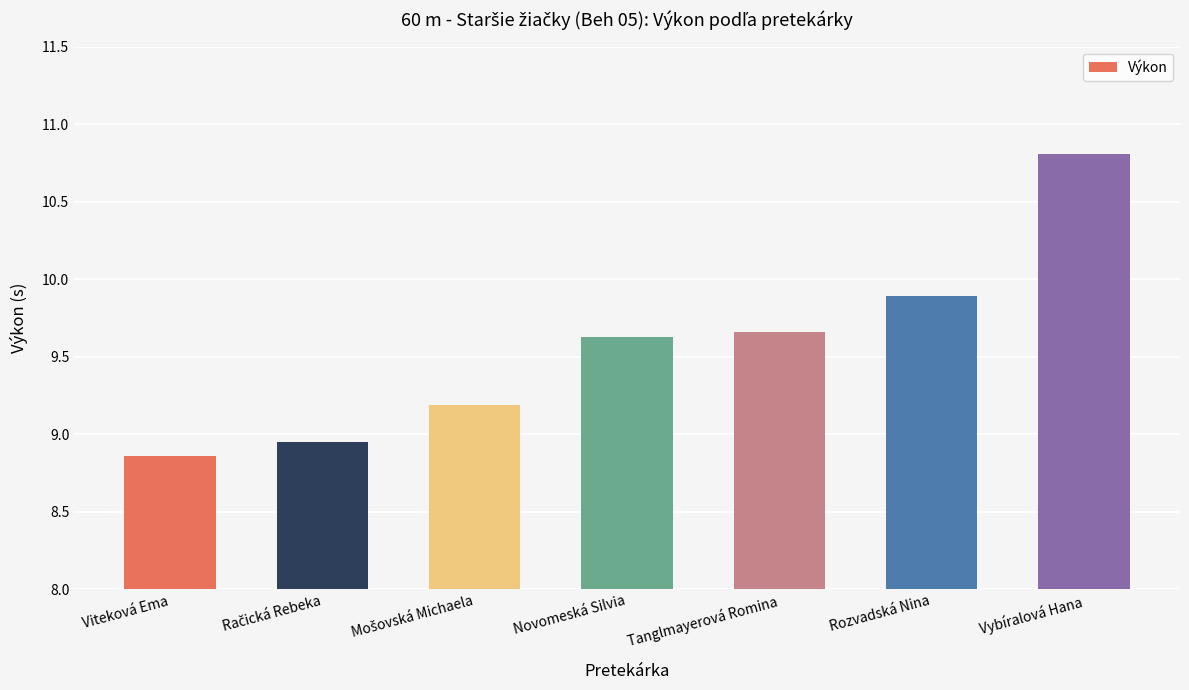

What position from the right is Tanglmayerová Romina?

3